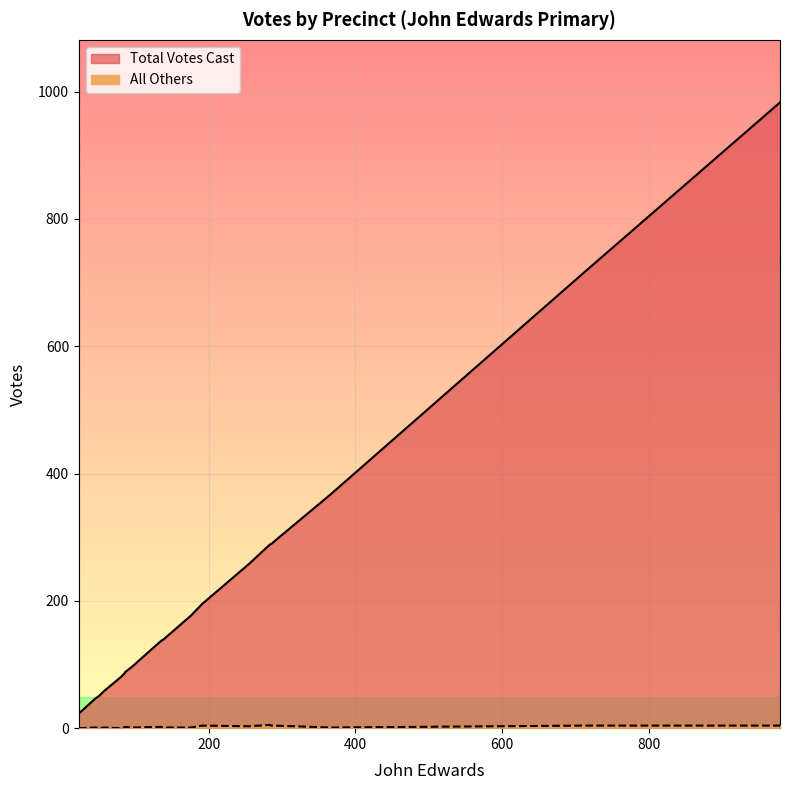

True or false: Total Votes Cast and All Others intersect in this chart.

False